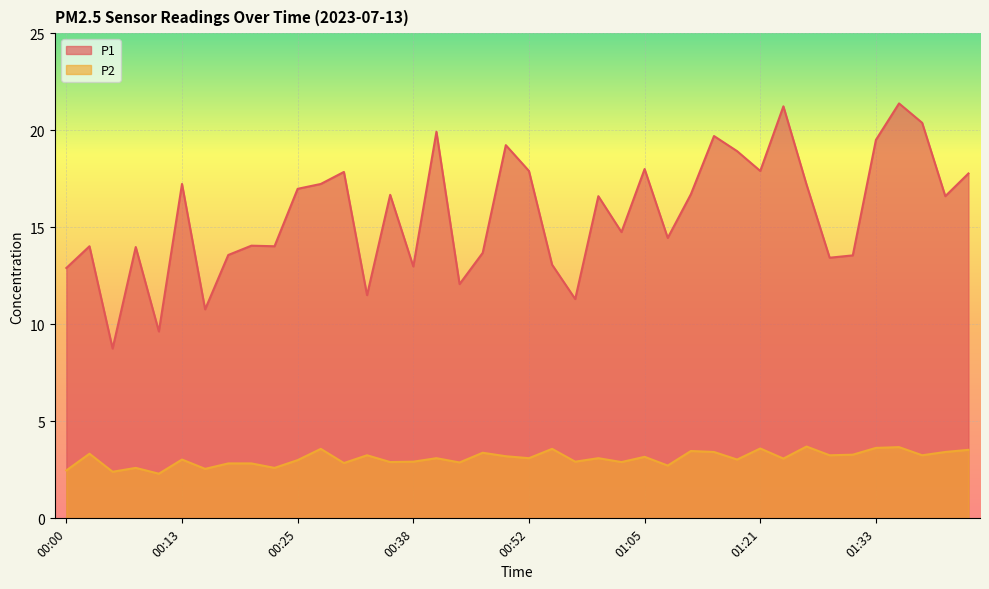

What position from the left is 01:07?

27